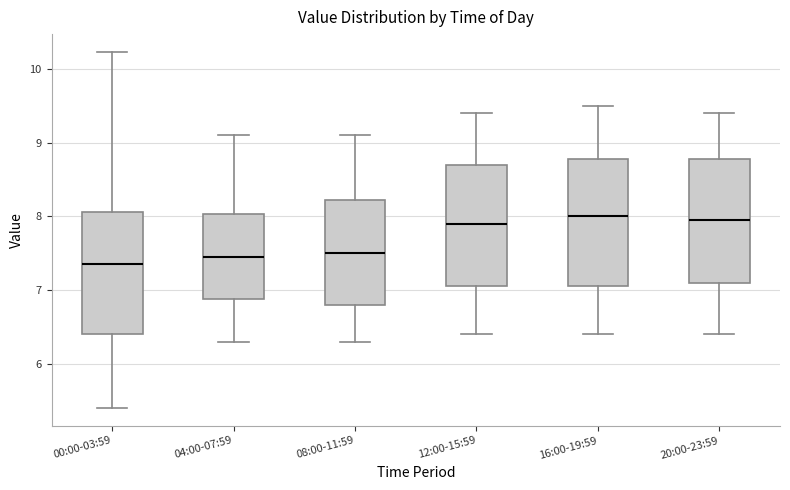

Reading left to right, read every box against the y-axis: the position of its median line, the range the box covers, and the ends of its whiskers. The values are not printed on the chart, so give them approximately, as read against the axis.

00:00-03:59: median 7.4, box 6.4 to 8.1, whiskers 5.4 to 10.2
04:00-07:59: median 7.5, box 6.9 to 8.0, whiskers 6.3 to 9.1
08:00-11:59: median 7.5, box 6.8 to 8.2, whiskers 6.3 to 9.1
12:00-15:59: median 7.9, box 7.1 to 8.7, whiskers 6.4 to 9.4
16:00-19:59: median 8.0, box 7.1 to 8.8, whiskers 6.4 to 9.5
20:00-23:59: median 8.0, box 7.1 to 8.8, whiskers 6.4 to 9.4